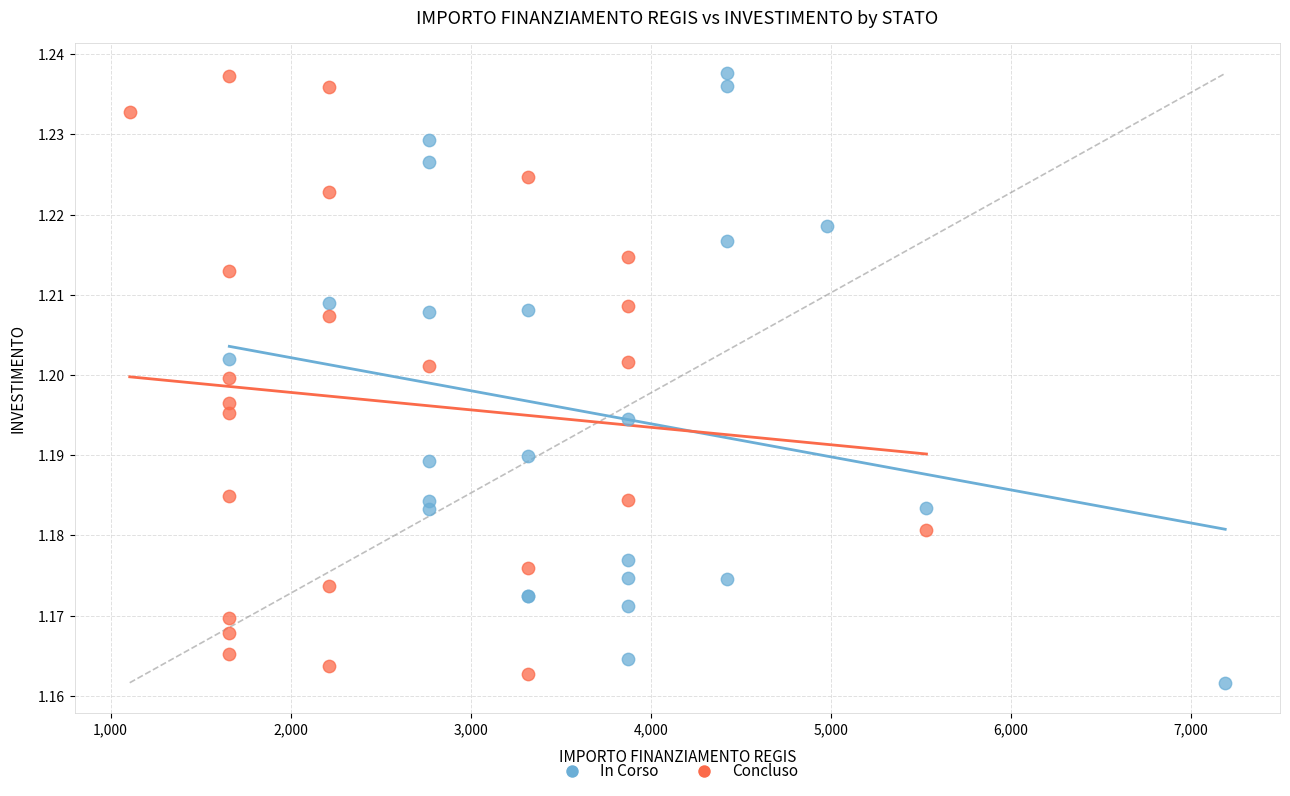

Which series reaches the minimum Y coordinate?

In Corso